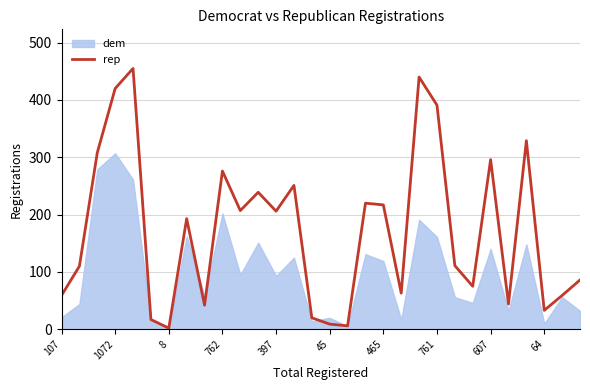

How many categories are shown in the chart?

30